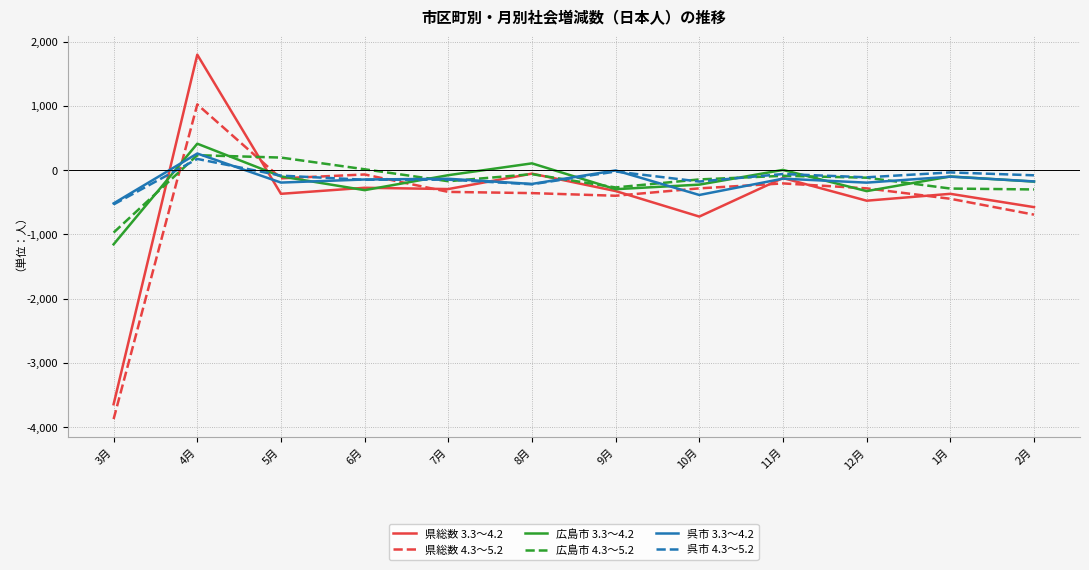

Does the chart have visible grid lines?

Yes